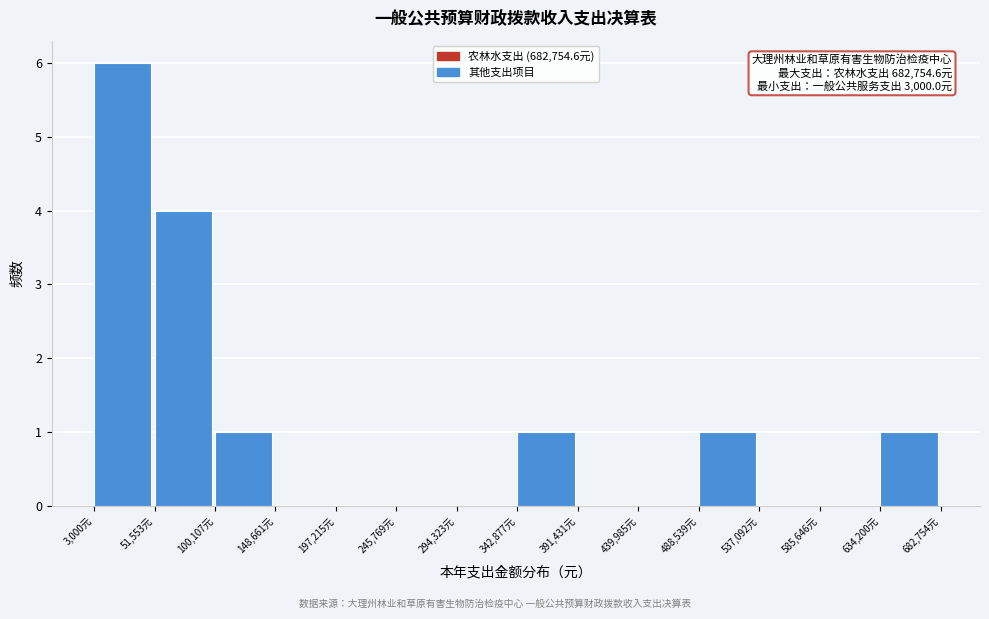

Which range on the x-axis has the tallest bar?

5000 to 50000